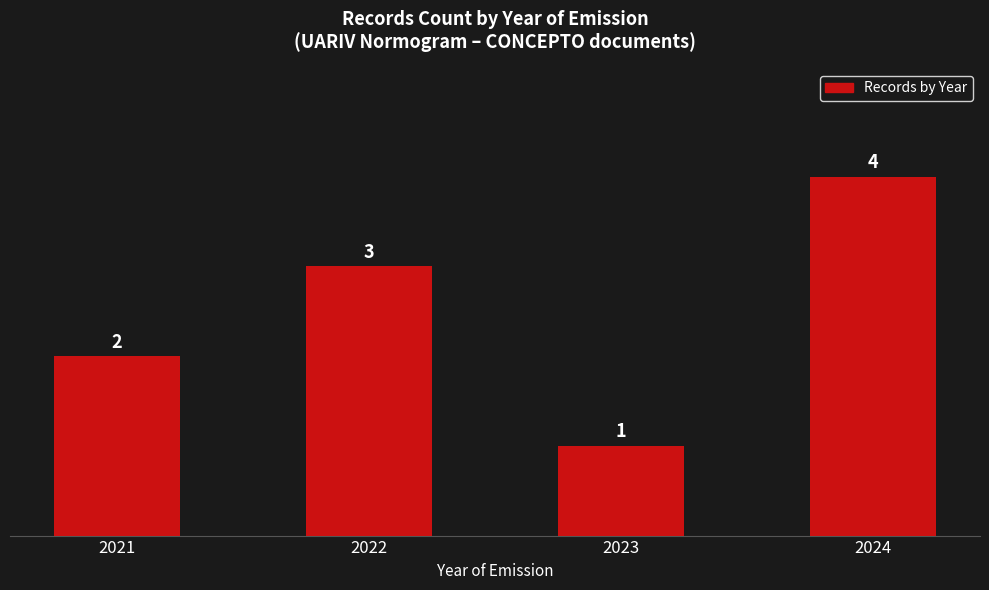

Reading right to left, extract all data points from this chart.

4	1	3	2